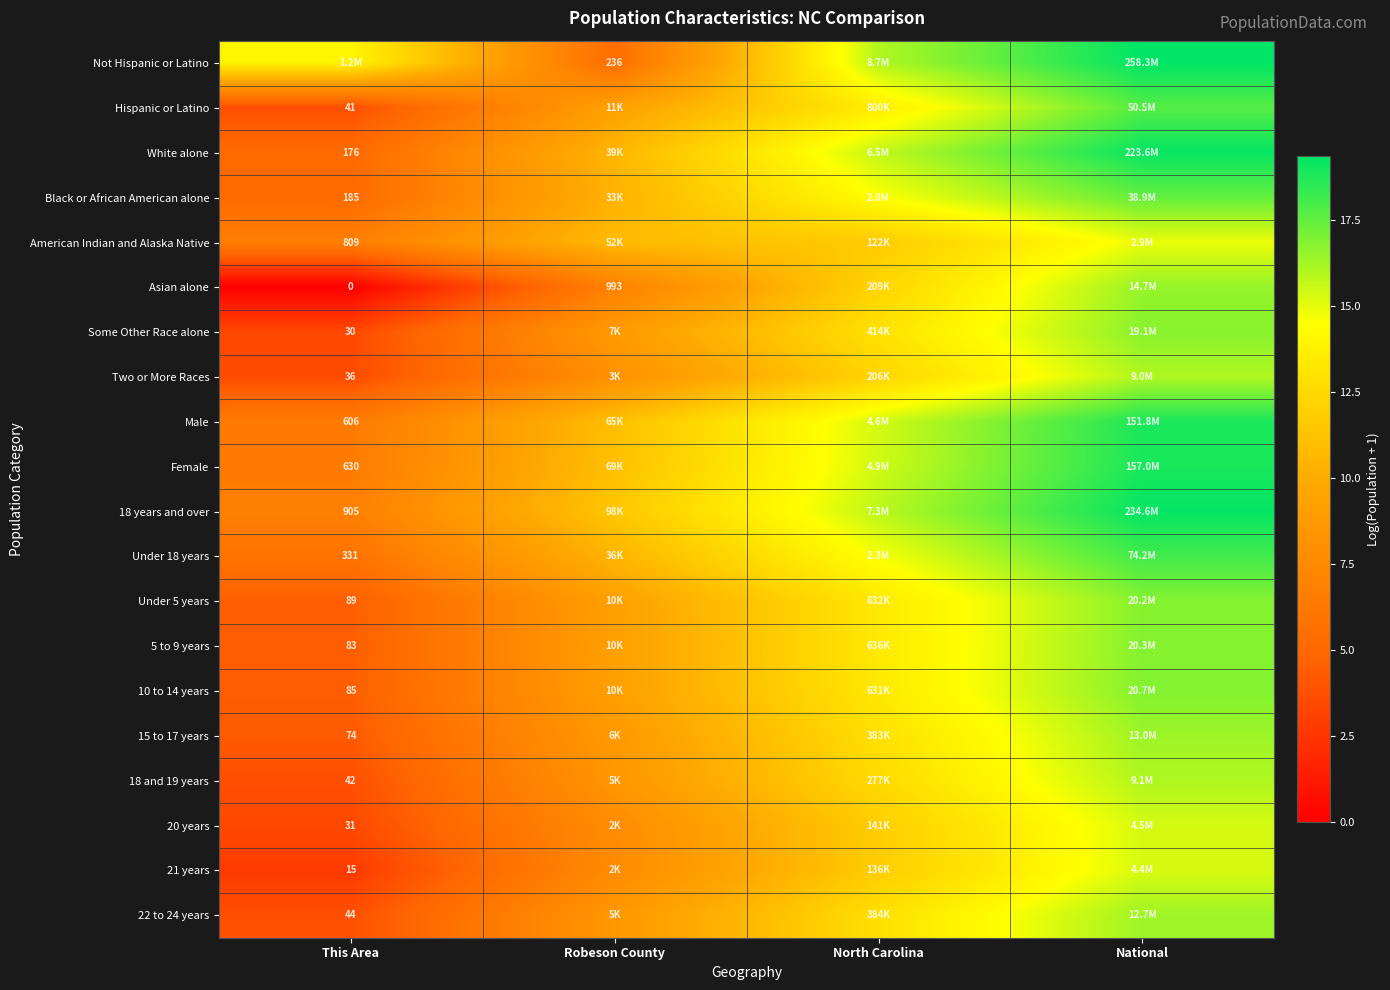

How many data points in White alone are above 15?

2